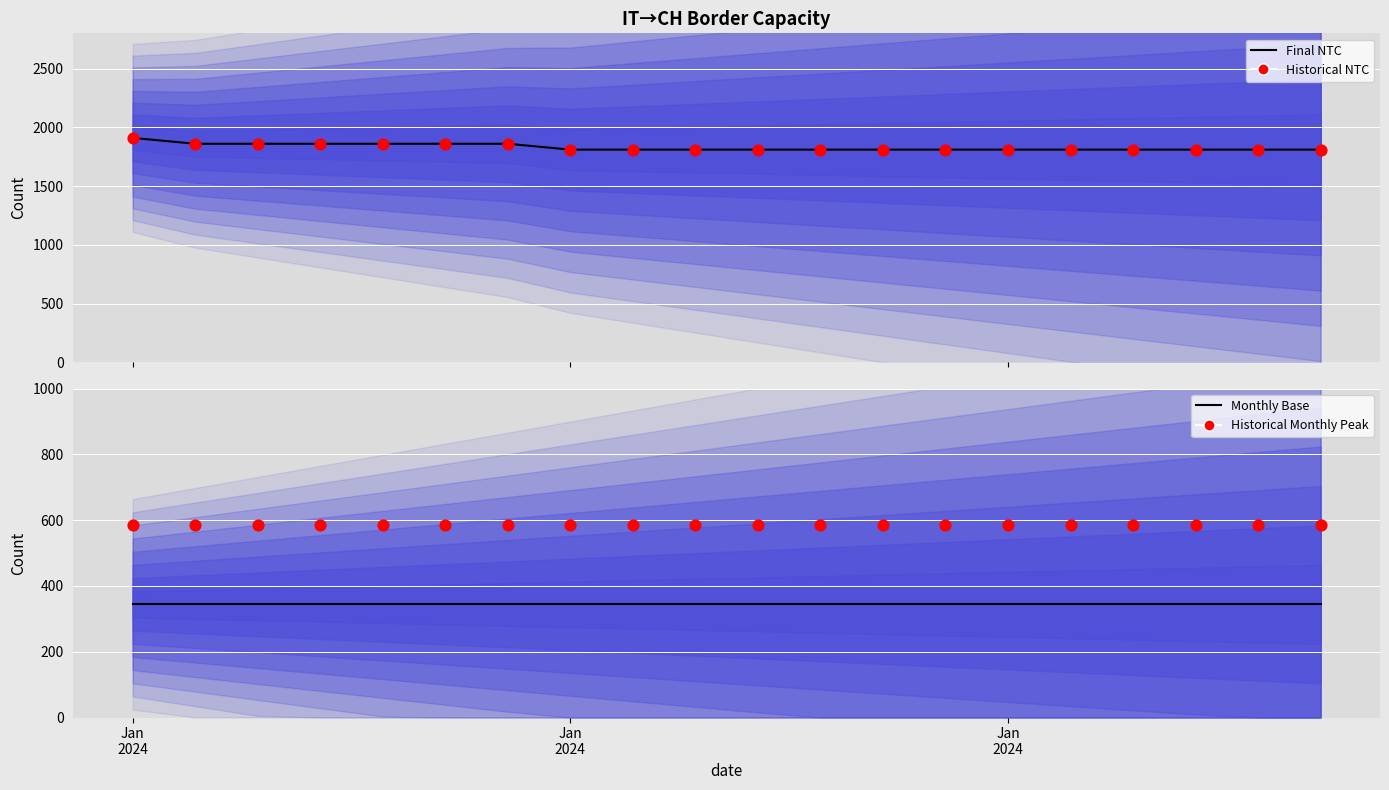

Is the value of Monthly Base at 16 greater than the value of Historical Monthly Peak at 19?

No